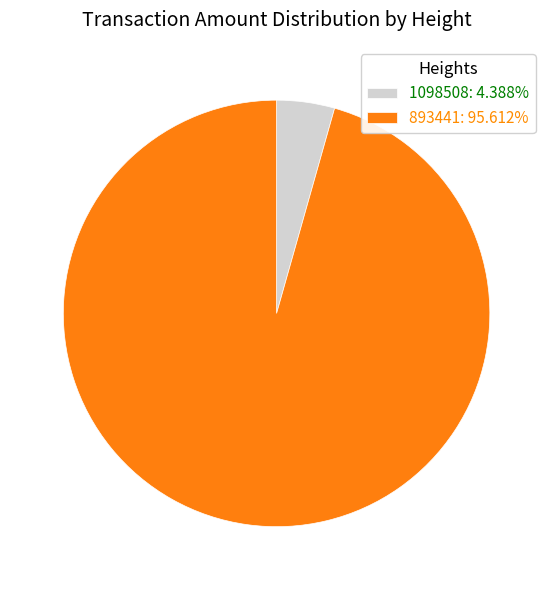

Approximately how many times larger is the value at 893441: 95.612% compared to 1098508: 4.388%?

21.8